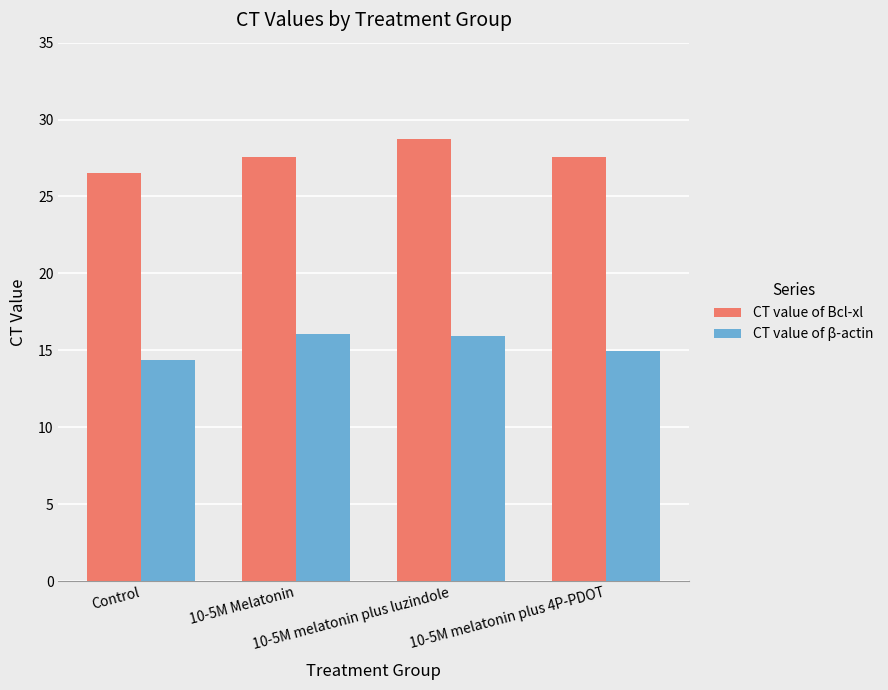

Rank the series by their average value, from lowest to highest.

CT value of β-actin, CT value of Bcl-xl